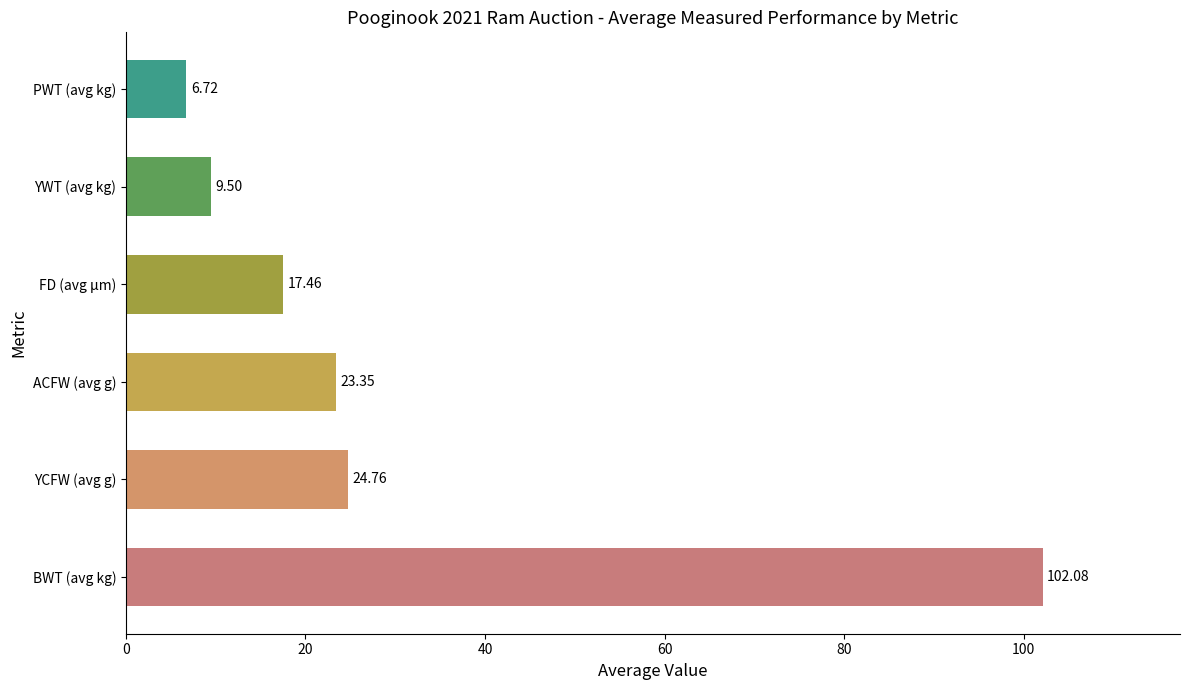

How many bars are there in total?

6